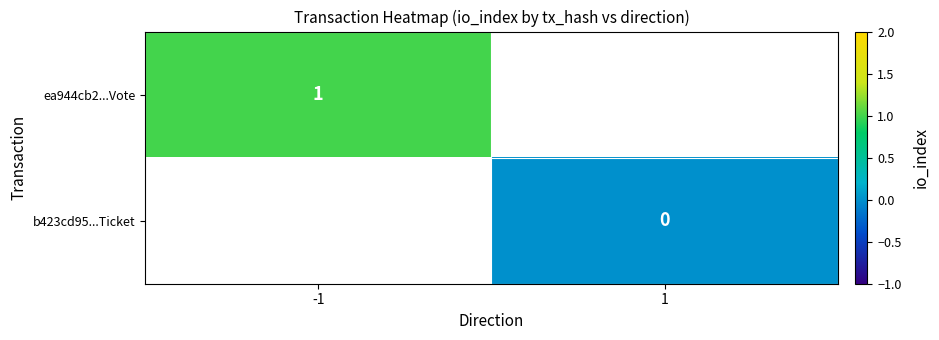

The ea944cb2...Vote series shows 1 at -1. True or false?

True